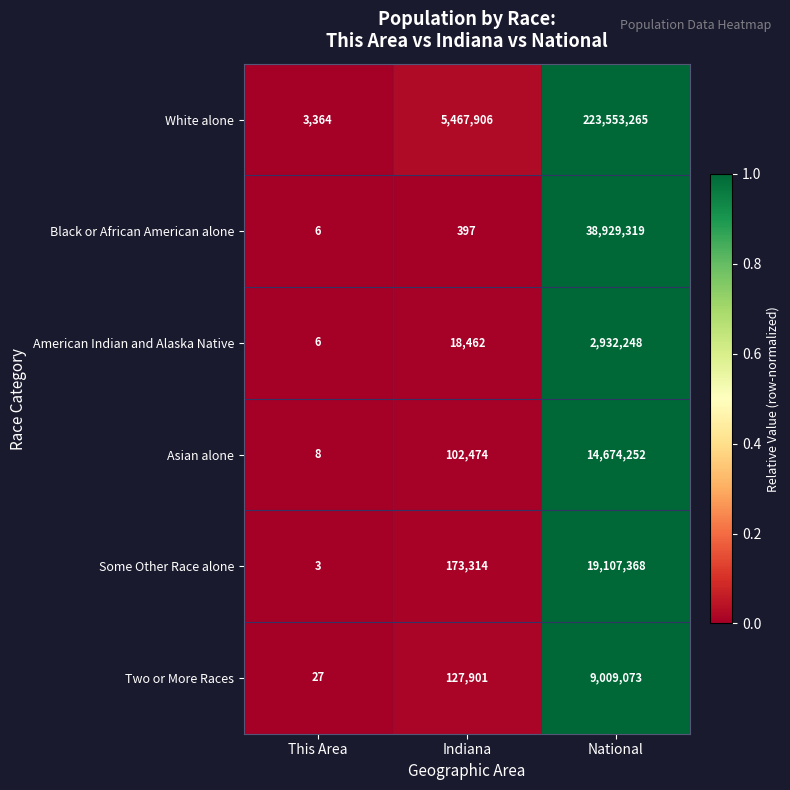

Rank the series at Indiana from highest to lowest value.

White alone, Some Other Race alone, Two or More Races, Asian alone, American Indian and Alaska Native, Black or African American alone